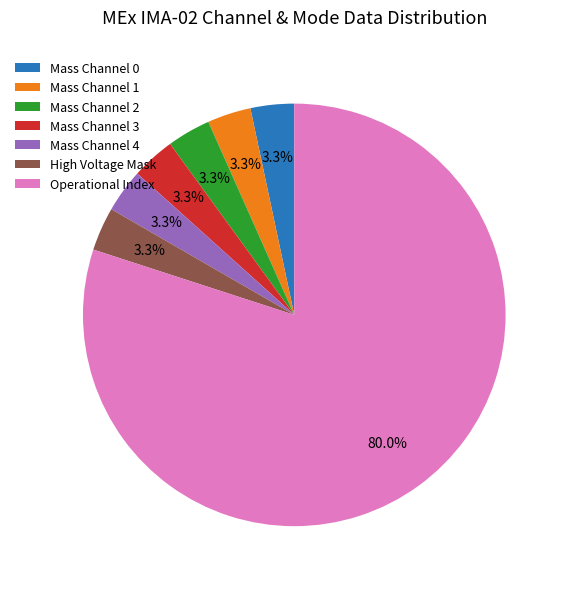

Is there a majority slice in this chart?

Yes